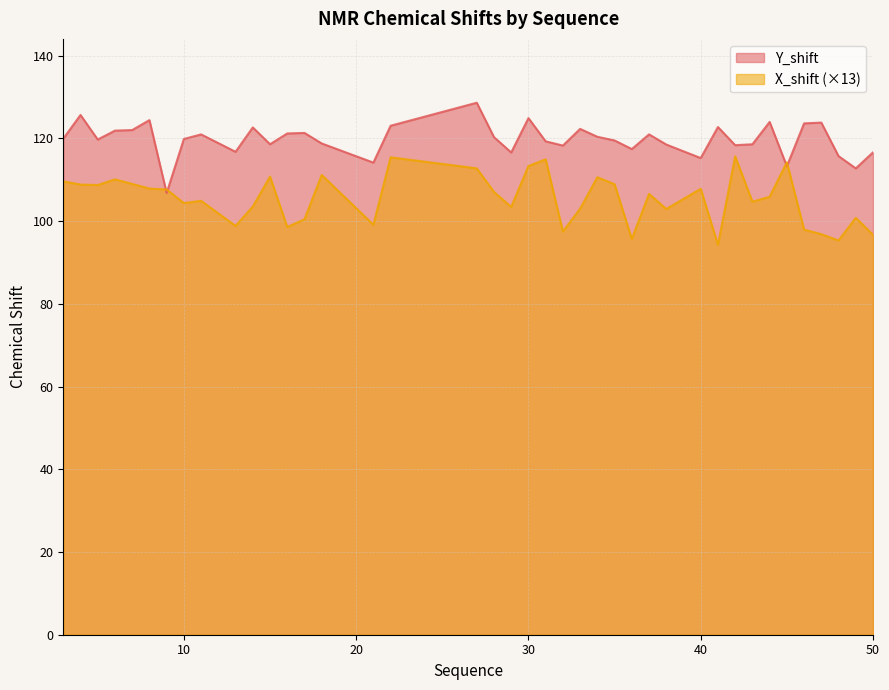

How many lines are shown in the chart?

2